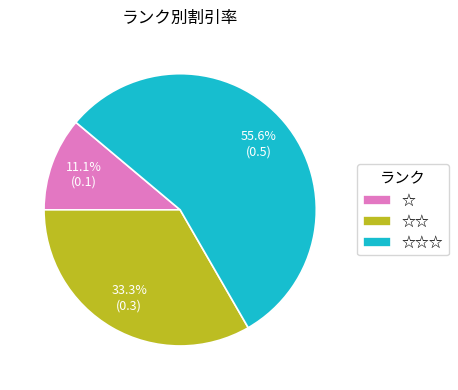

Is there any slice that represents more than half of the pie?

Yes